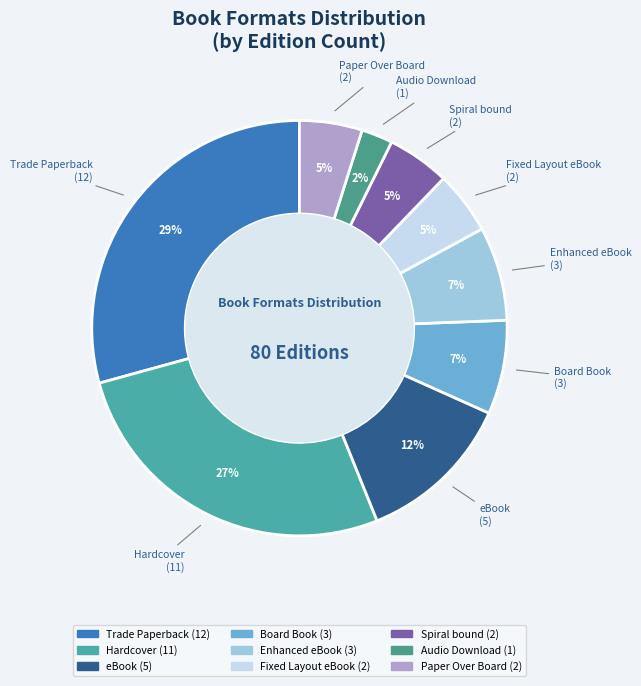

How many segments does this pie chart have?

9